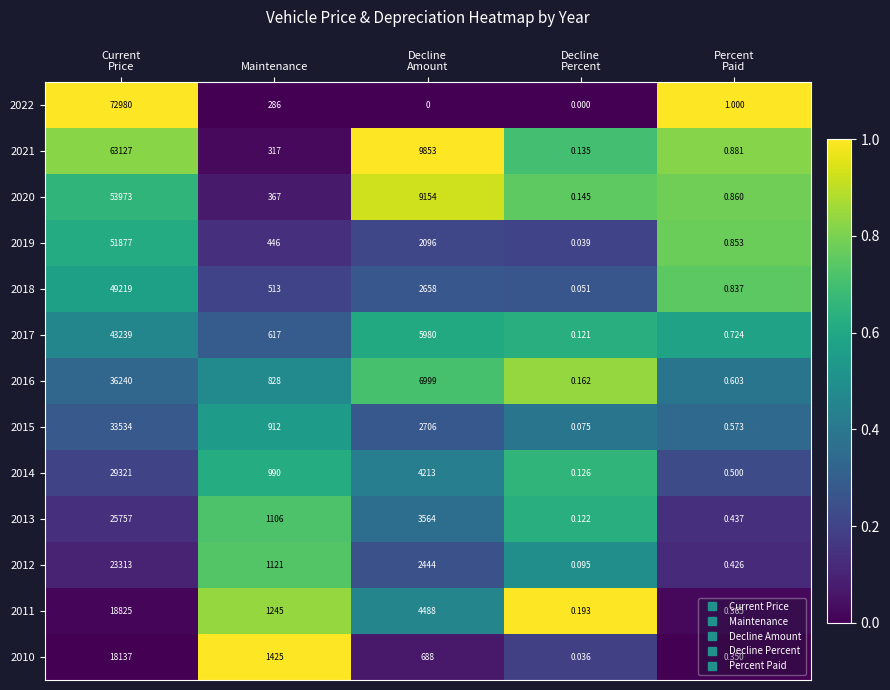

At how many categories does at least one series exceed 0?

5